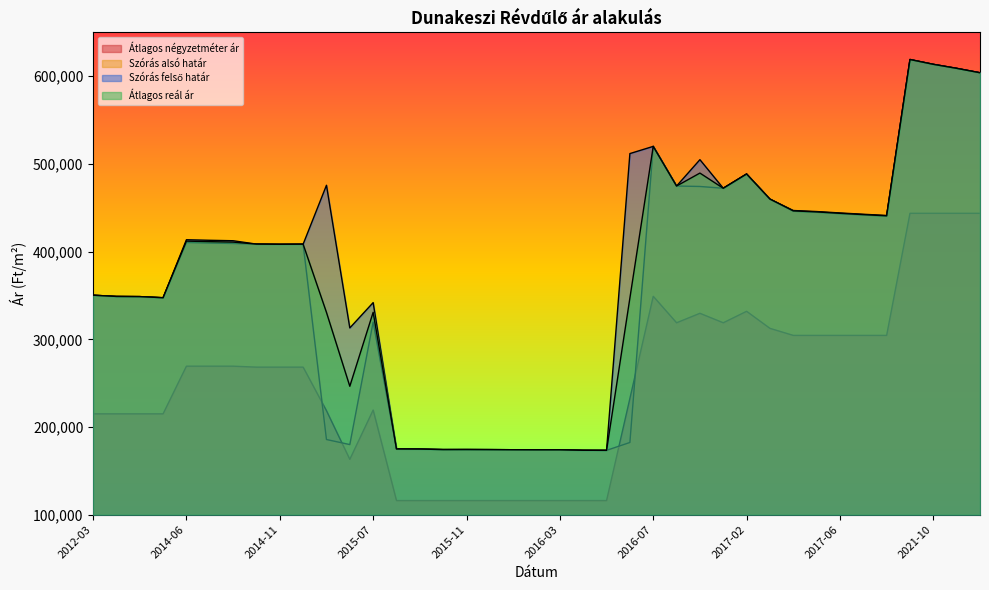

At how many categories does at least one series exceed 360963?

23